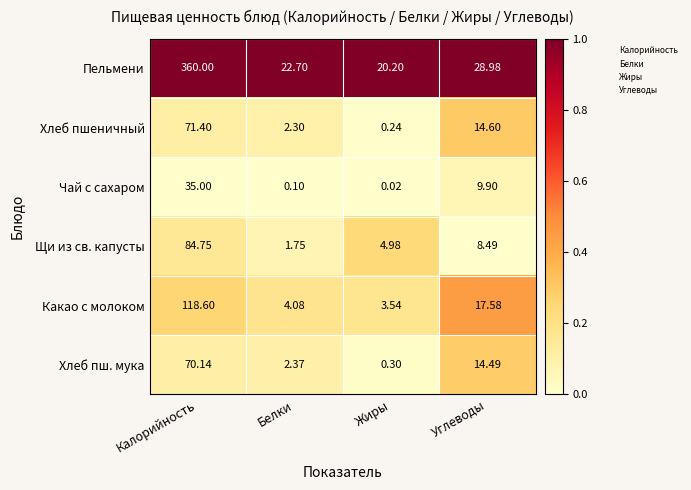

List the labels in order of Щи из св. капусты value, largest first.

Калорийность, Углеводы, Жиры, Белки